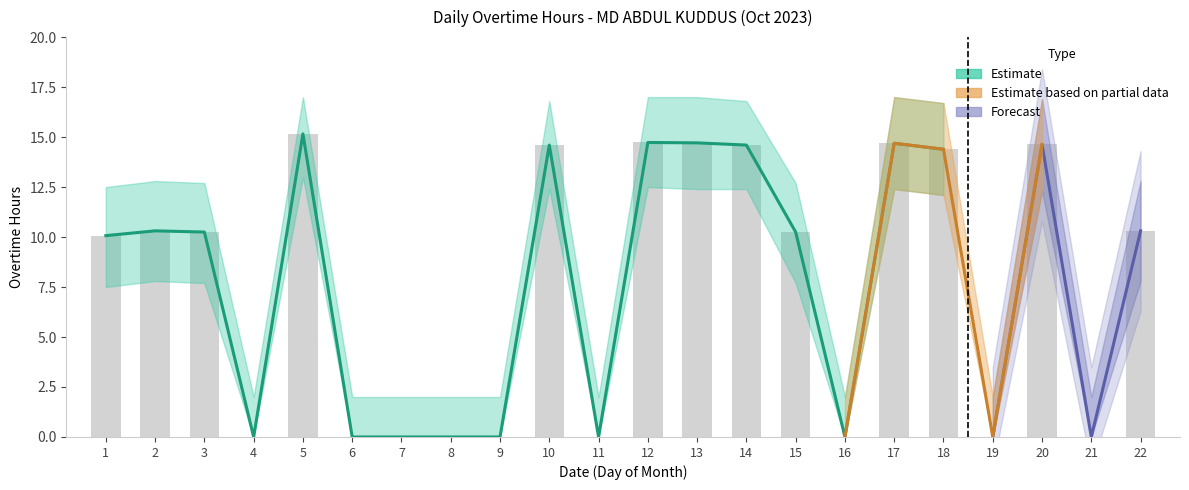

How many categories are shown in the chart?

22